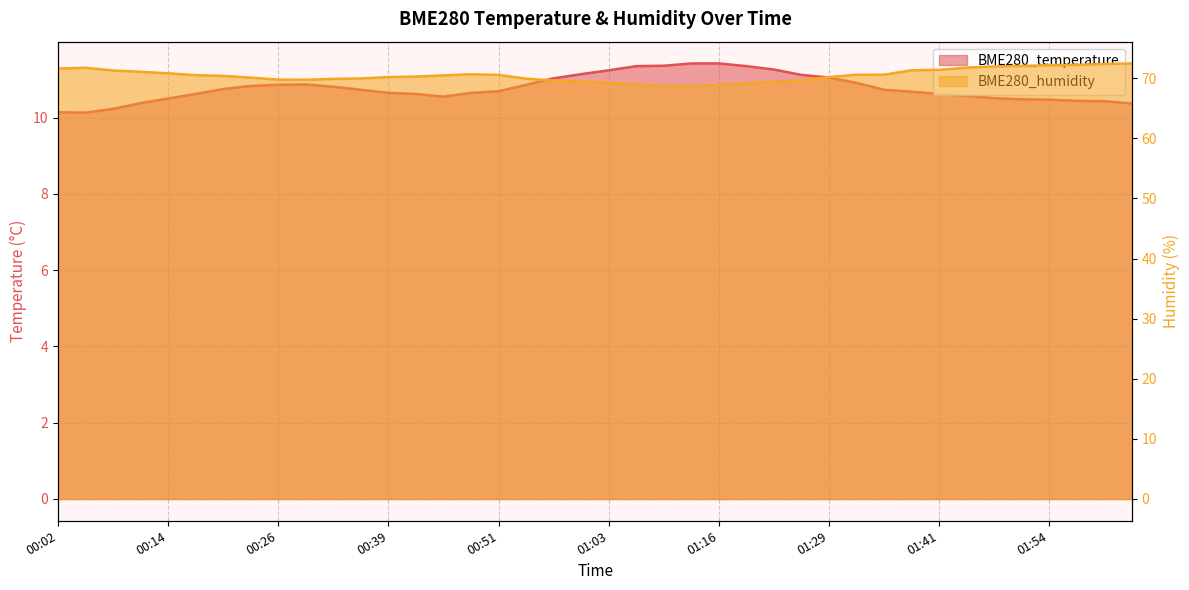

The BME280_humidity series shows 69.9 at 00:54. True or false?

True